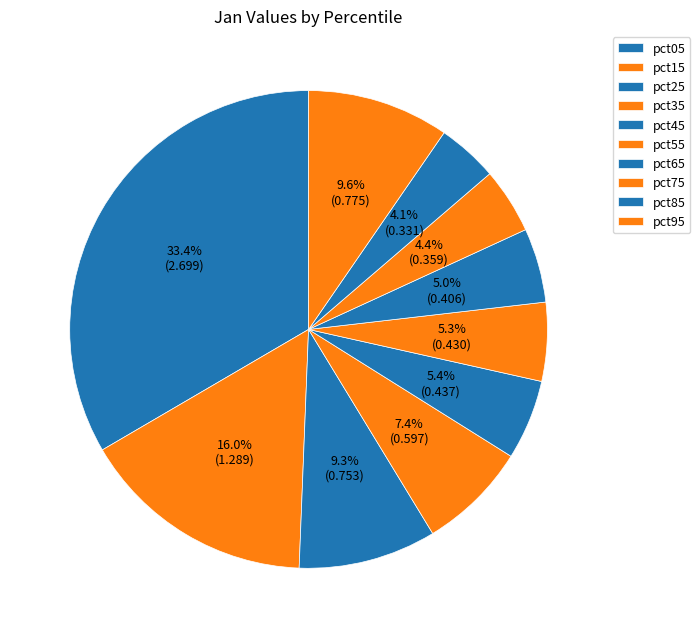

How many segments does this pie chart have?

10